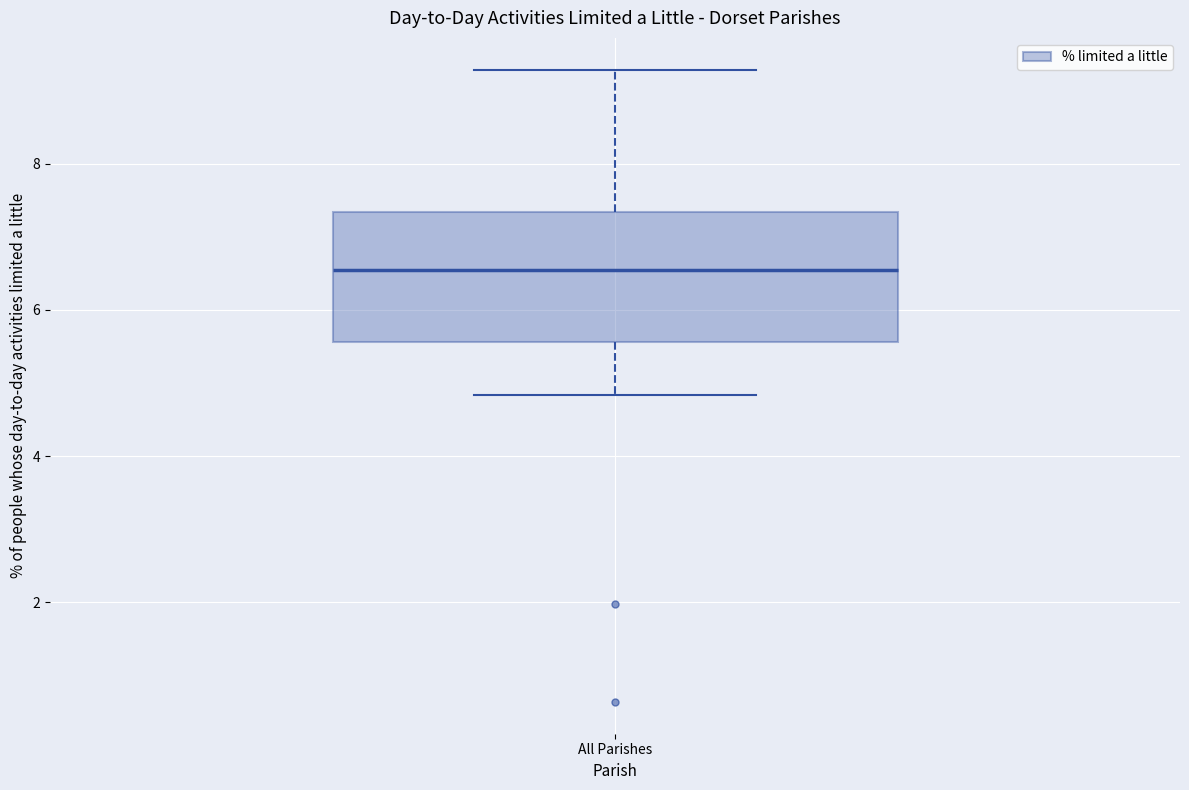

Read this box plot against the y-axis: the position of the median line, the range covered by the box, and the ends of both whiskers. The values are not printed on the chart, so give them approximately, as read against the axis.

median 6.6, box 5.6 to 7.4, whiskers 4.8 to 9.2